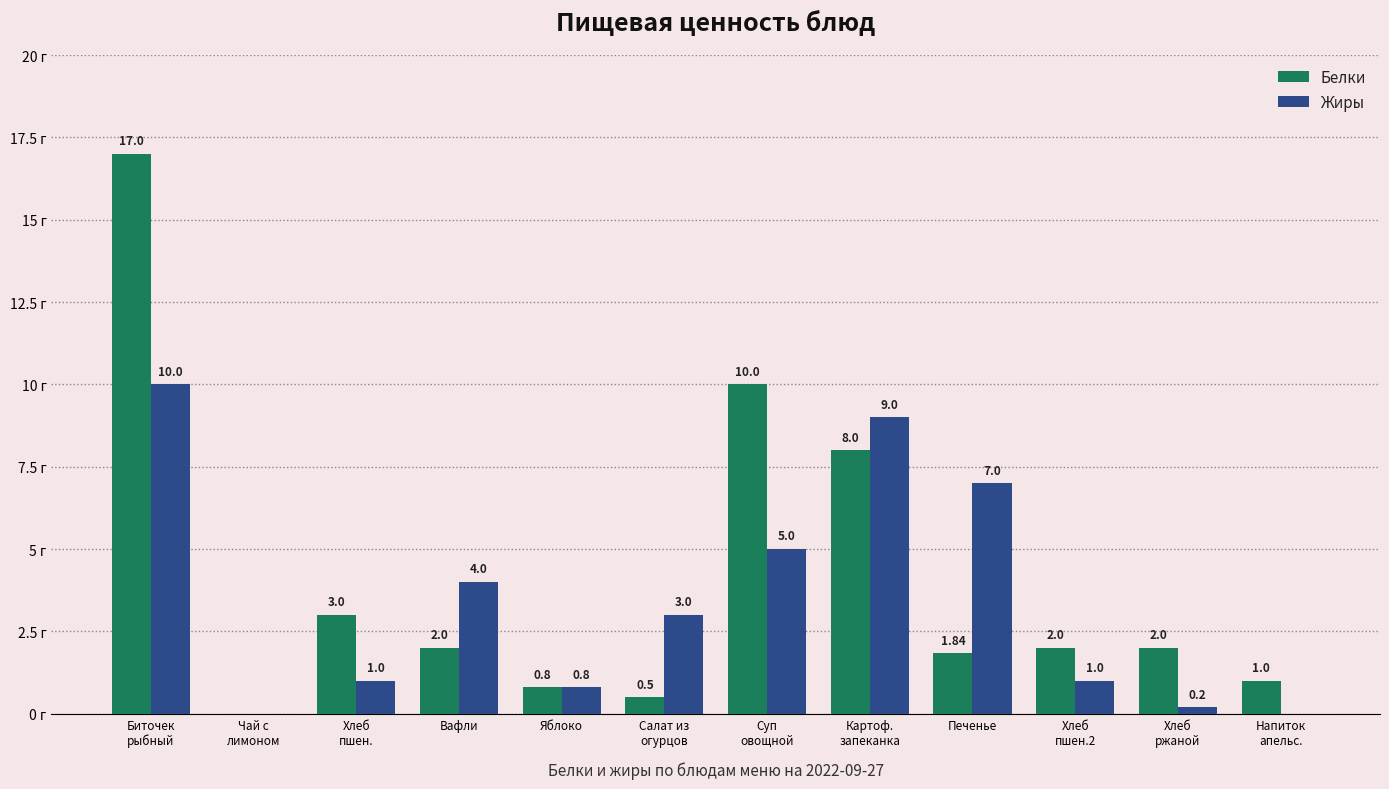

Which series has the largest total across all categories?

Белки